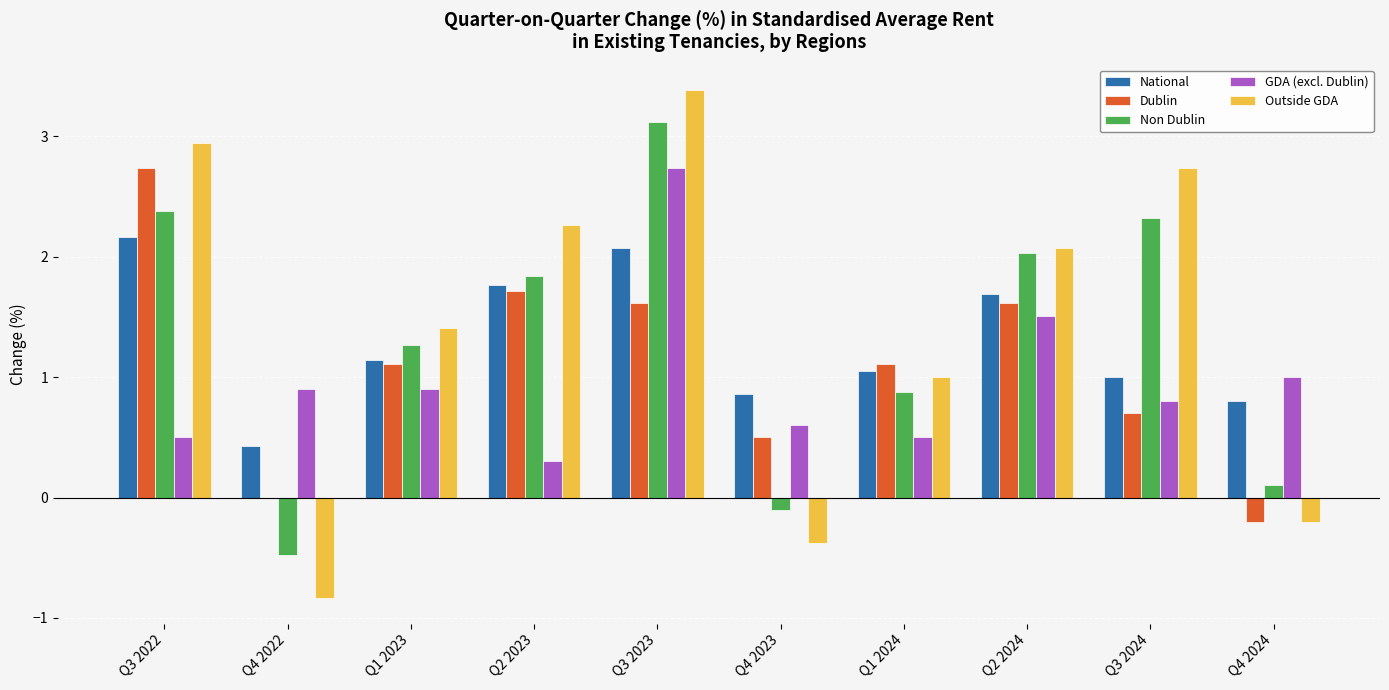

Count the number of categories in the chart.

10